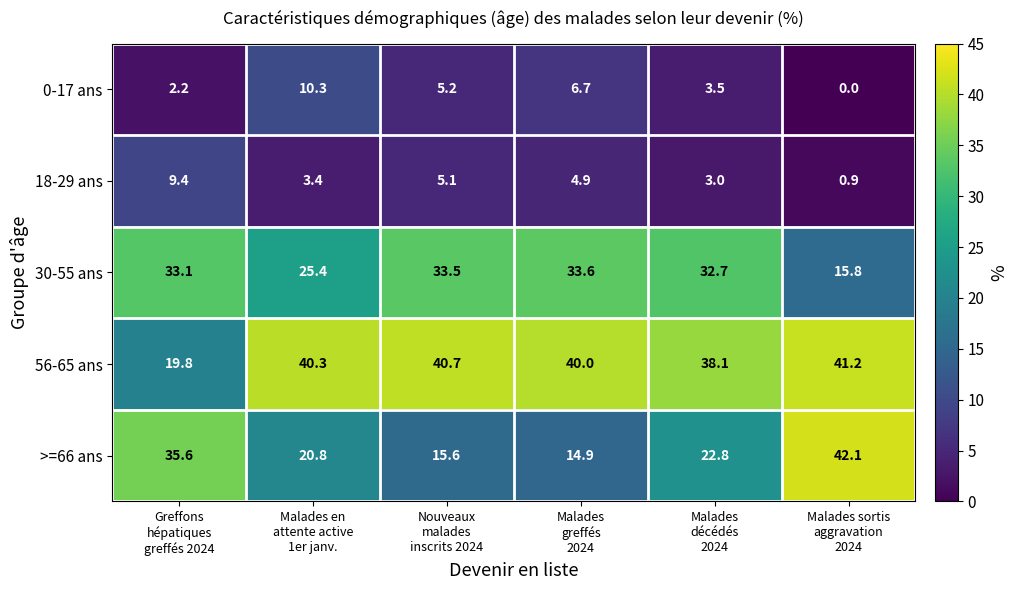

What is the average value of the 0-17 ans series?

4.7